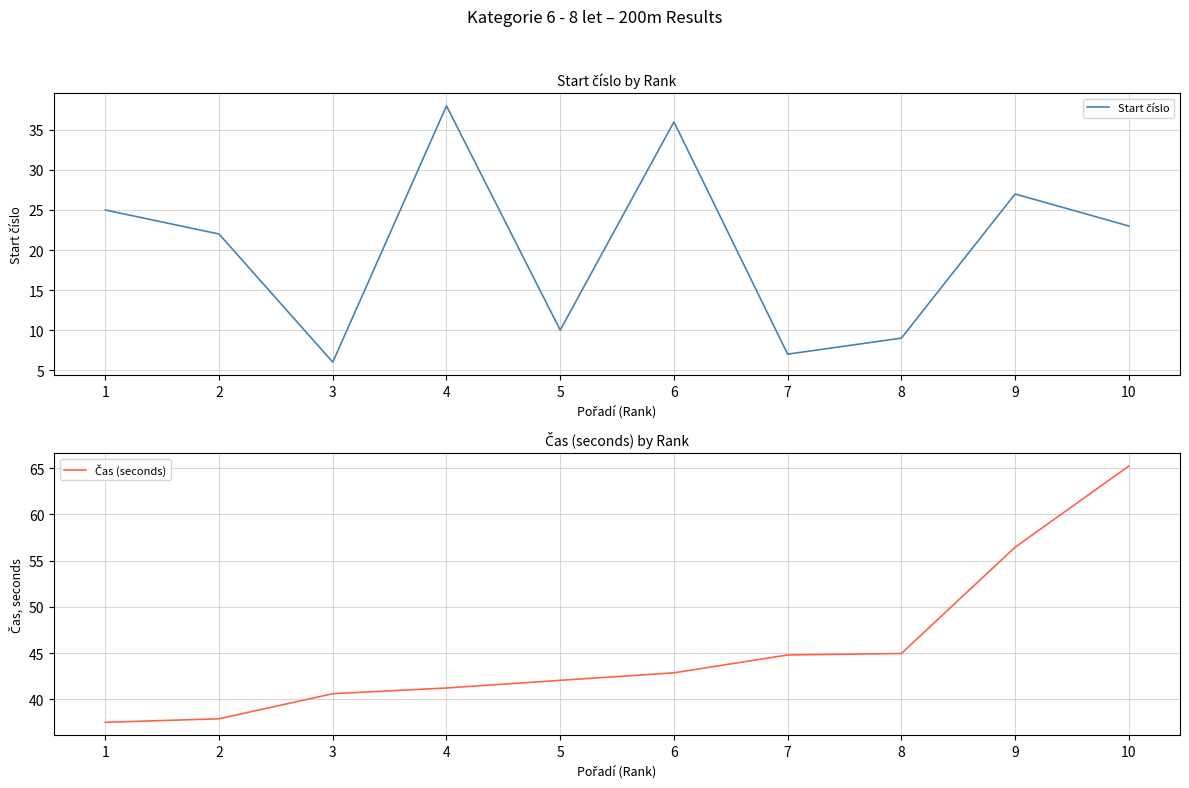

Reading left to right, what are all the values shown in this chart?

Start číslo: 1=25.0	2=22.0	3=6.0	4=38.0	5=10.0	6=36.0	7=7.0	8=9.0	9=27.0	10=23.0
Čas (seconds): 1=37.5	2=37.9	3=40.6	4=41.2	5=42.1	6=42.9	7=44.8	8=45.0	9=56.5	10=65.2